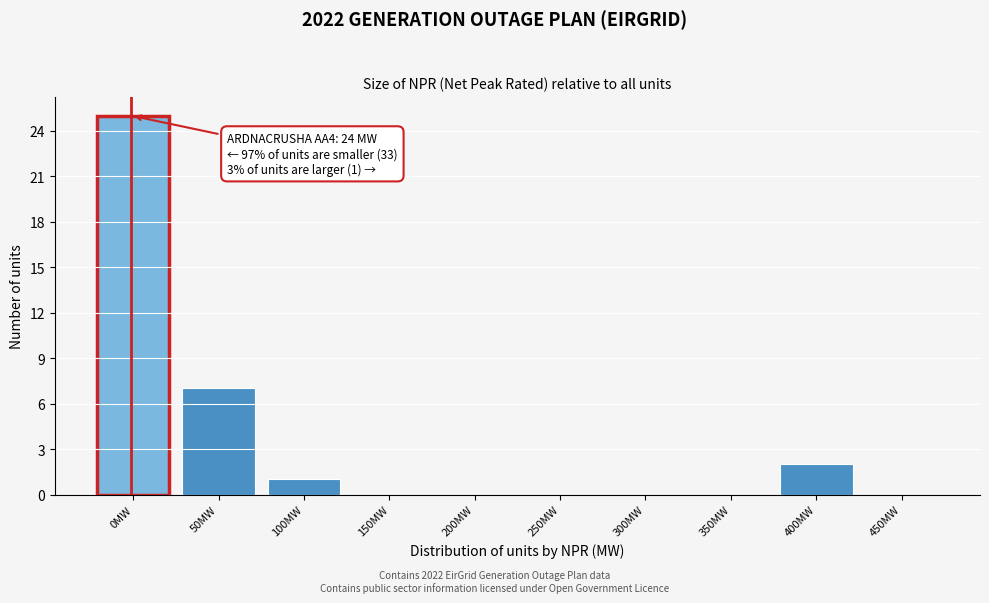

Reading left to right, extract all data points from this chart.

0MW=25	50MW=7	100MW=1	150MW=0	200MW=0	250MW=0	300MW=0	350MW=0	400MW=2	450MW=0